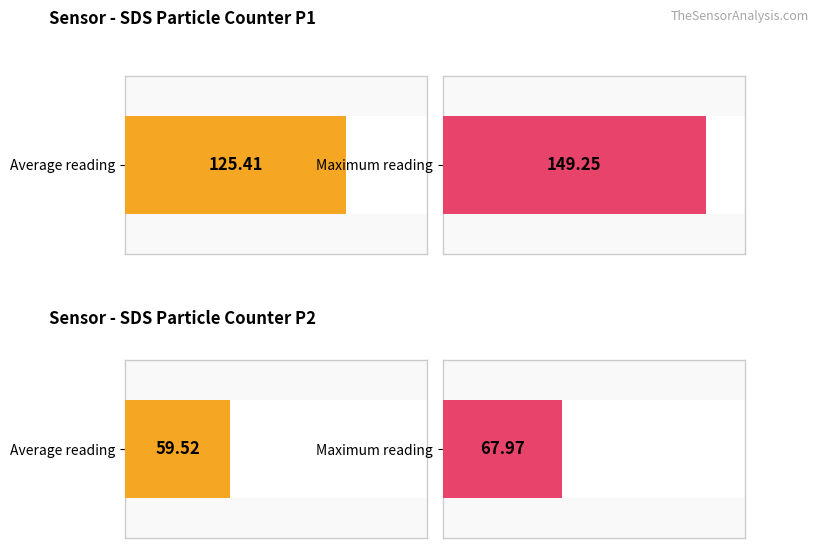

The SDS_P1 series shows 86.8 at 00:19. True or false?

False